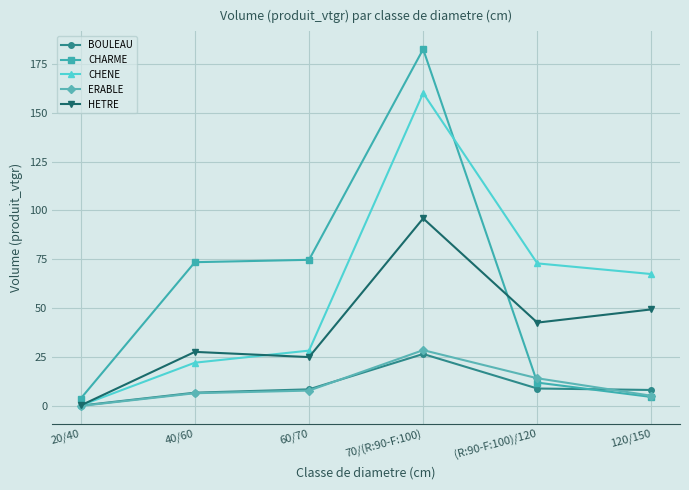

True or false: BOULEAU has more than 1 points higher than both neighbors.

False